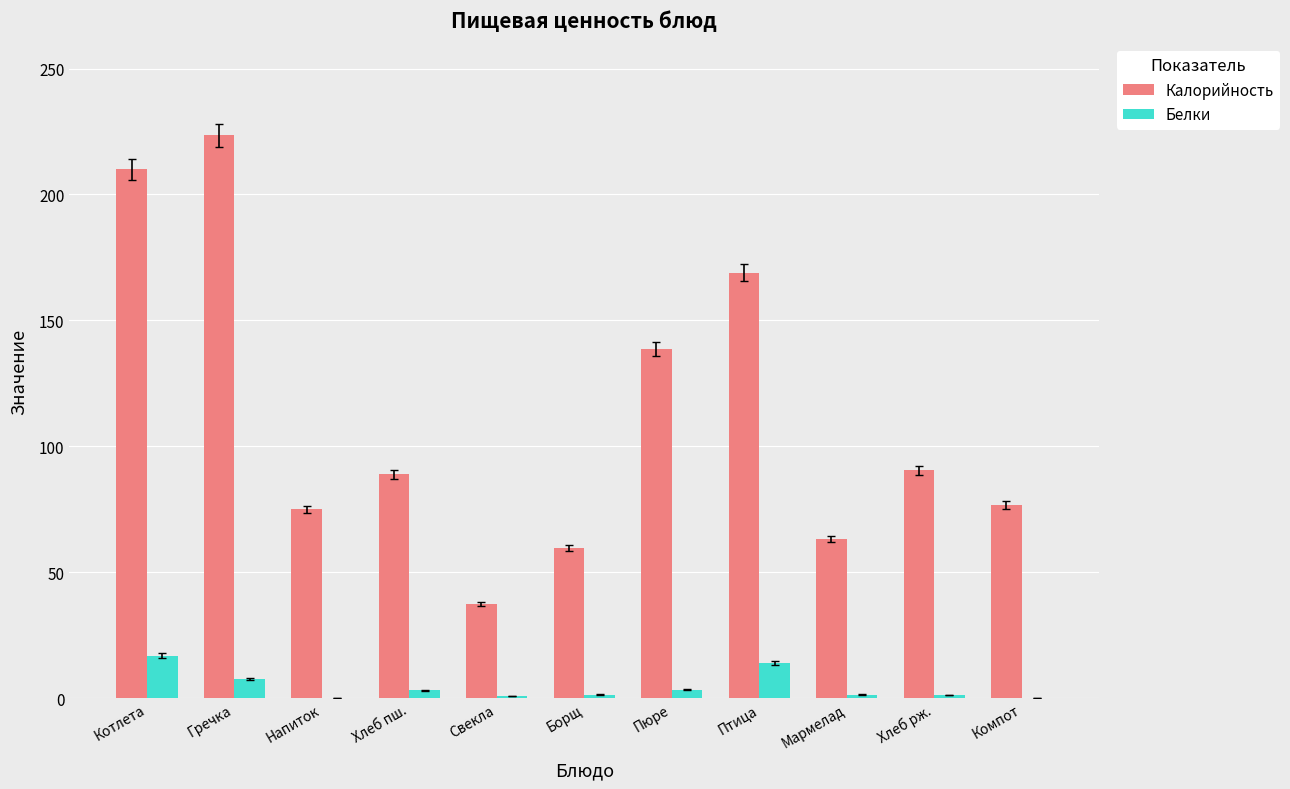

Is it true that Белки equals 8.7 at Котлета?

False